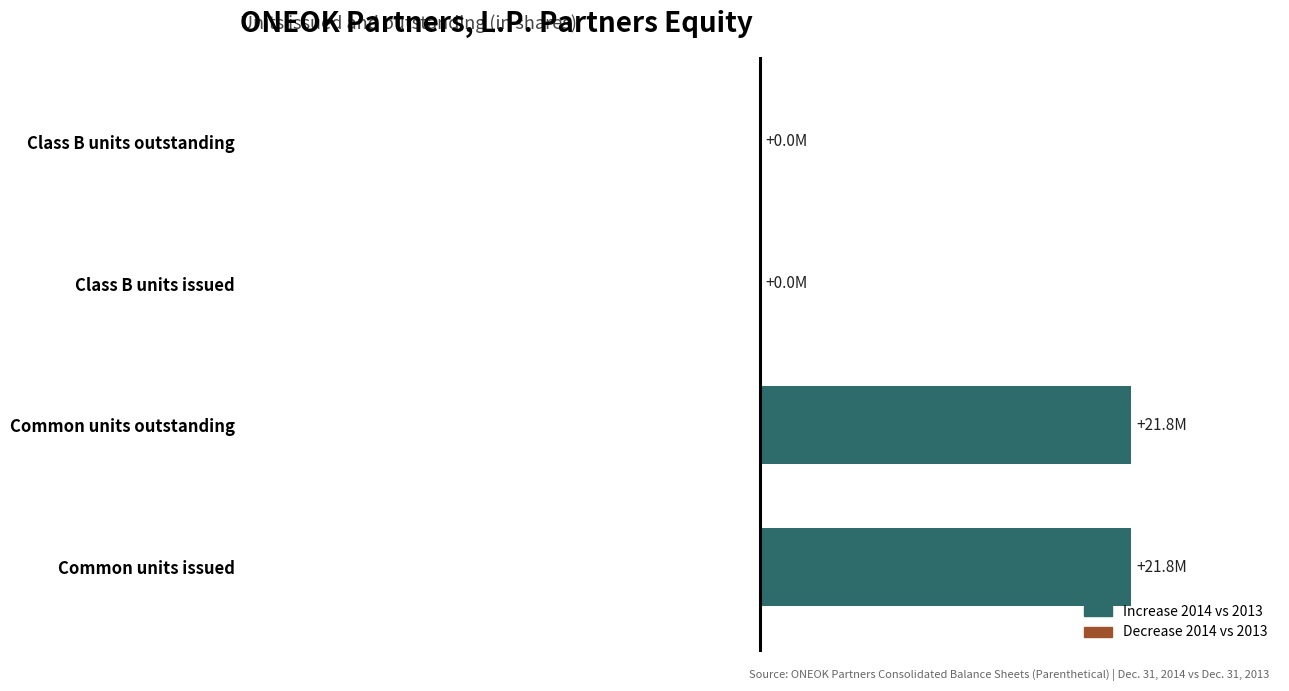

What is the average value?

10909560